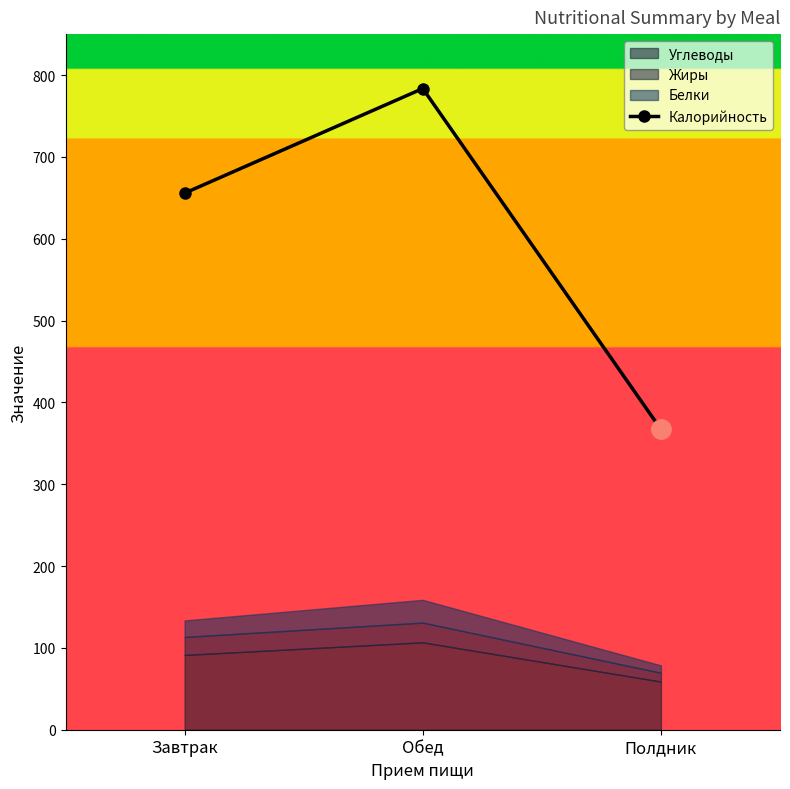

What is the change in value from Завтрак to Полдник?

-288.6